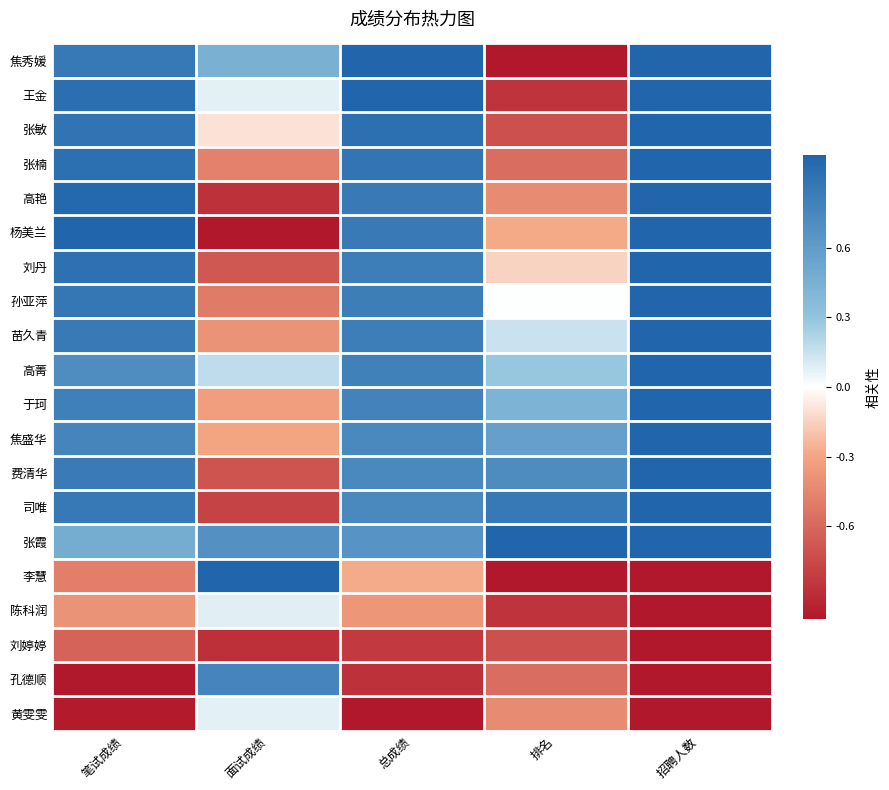

At which category is the sum across all series the highest?

招聘人数